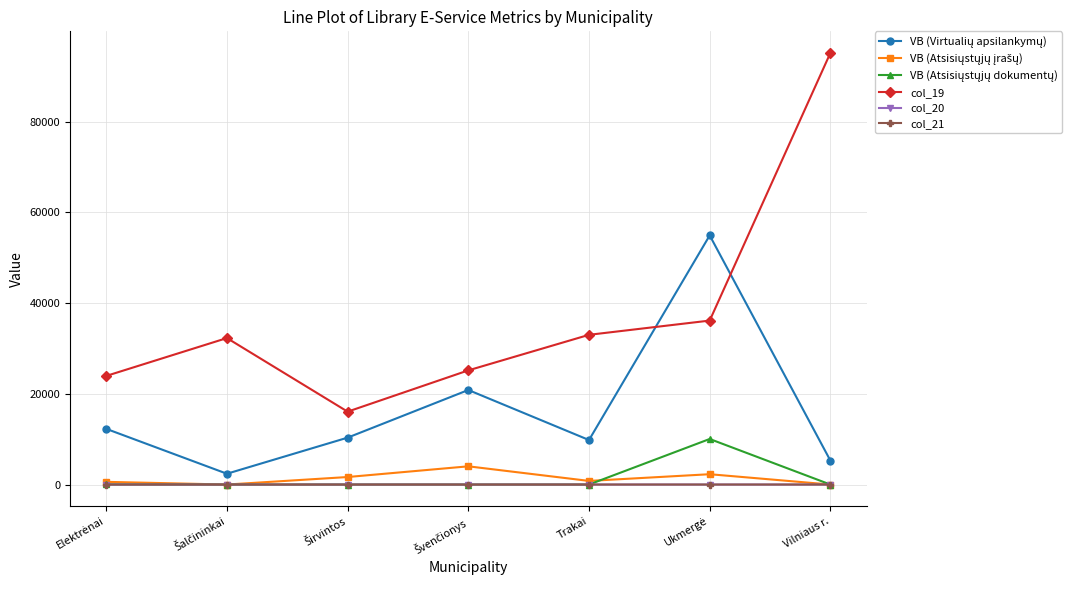

What is the value of the col_19 point at the 2nd from the left?

32305.0